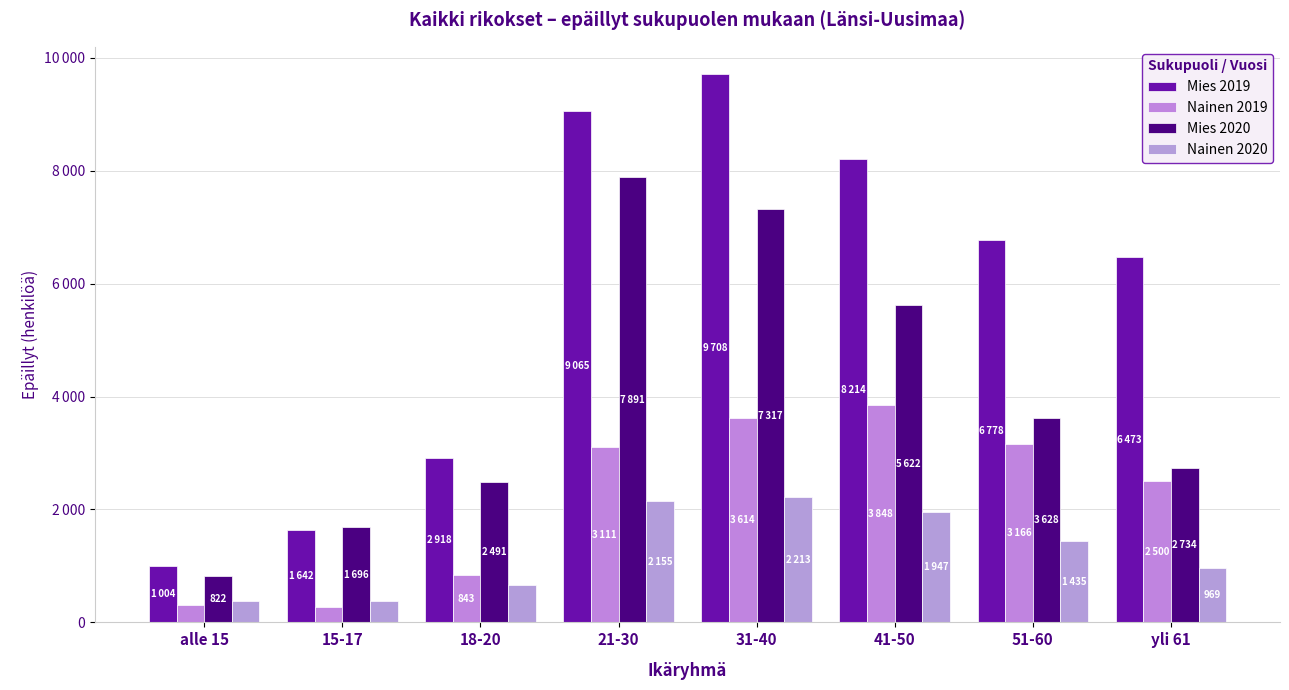

What is the average value of the Mies 2019 series?

5725